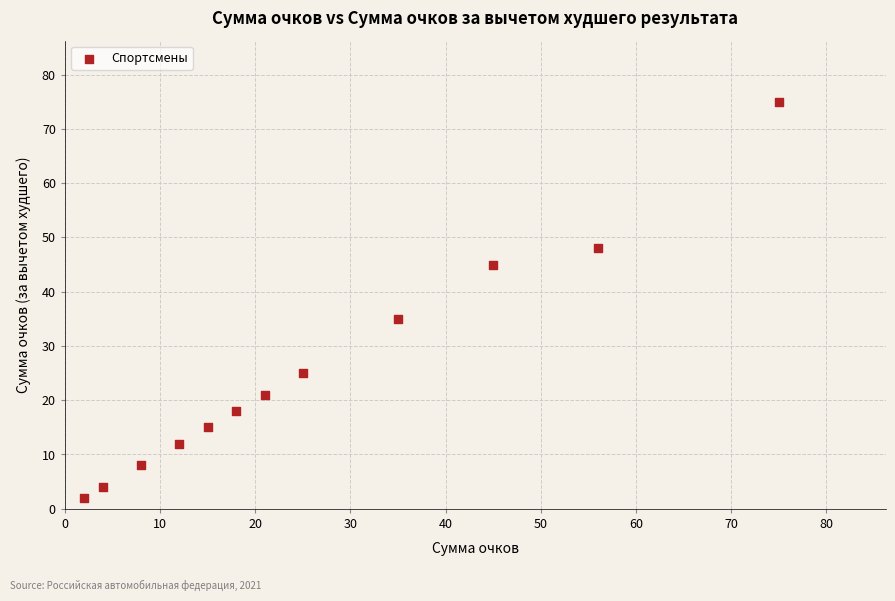

What is the range of X values (max minus min)?

73